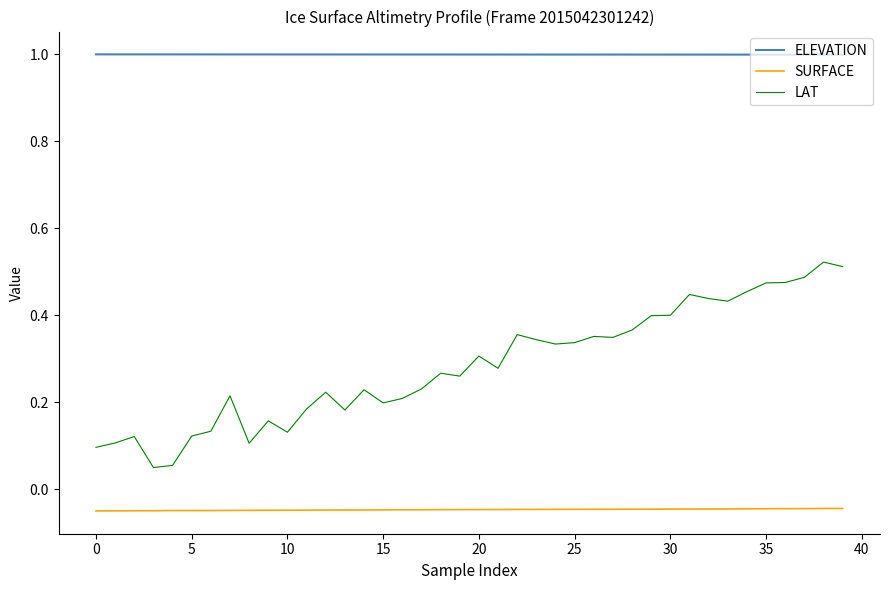

What is the sum of all ELEVATION values?

40.0